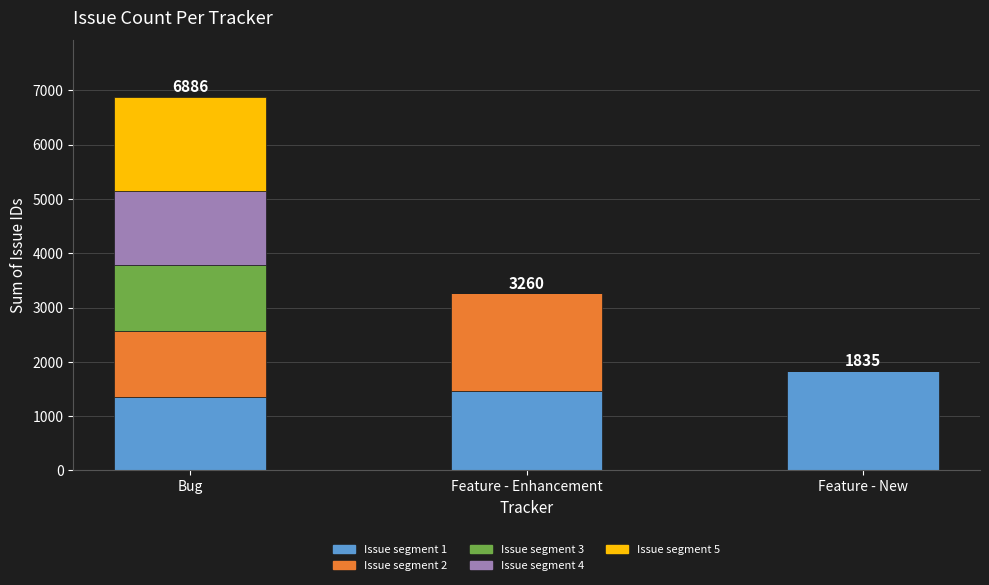

At which category is the sum across all series the highest?

Bug